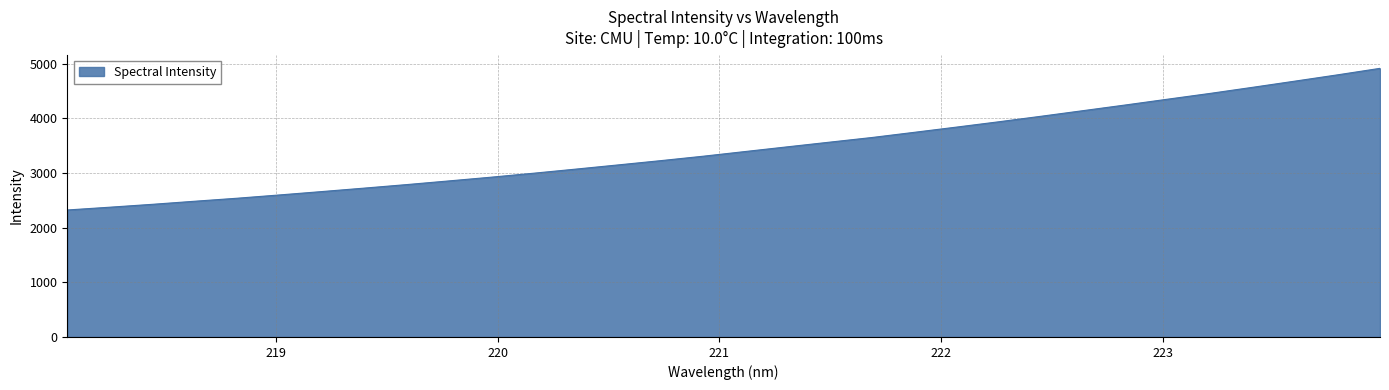

What is the maximum value shown in the chart?

4913.4